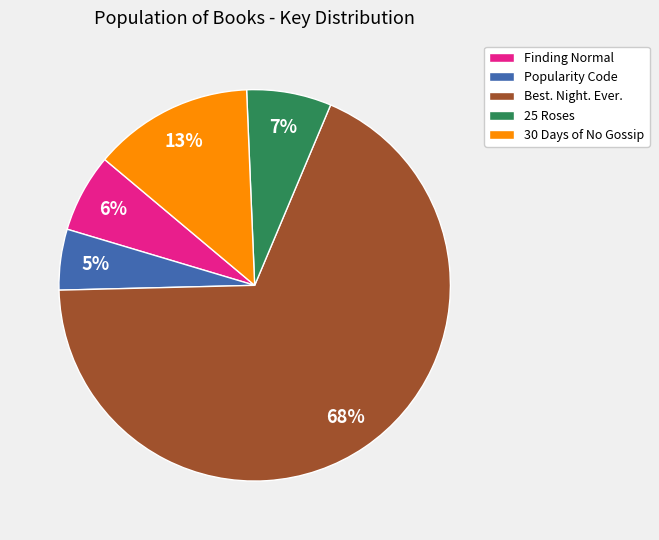

Is it true that Popularity Code is 5% of the pie?

True